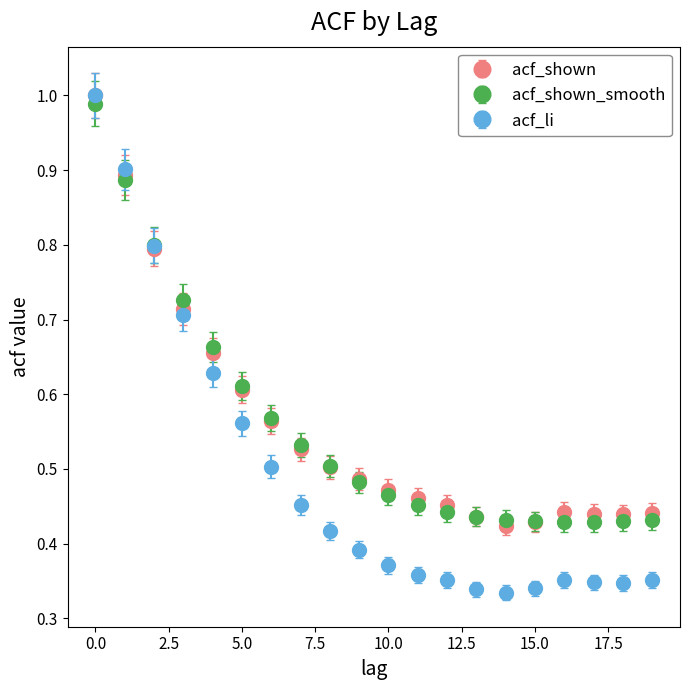

Which series has the widest spread of values?

acf_li